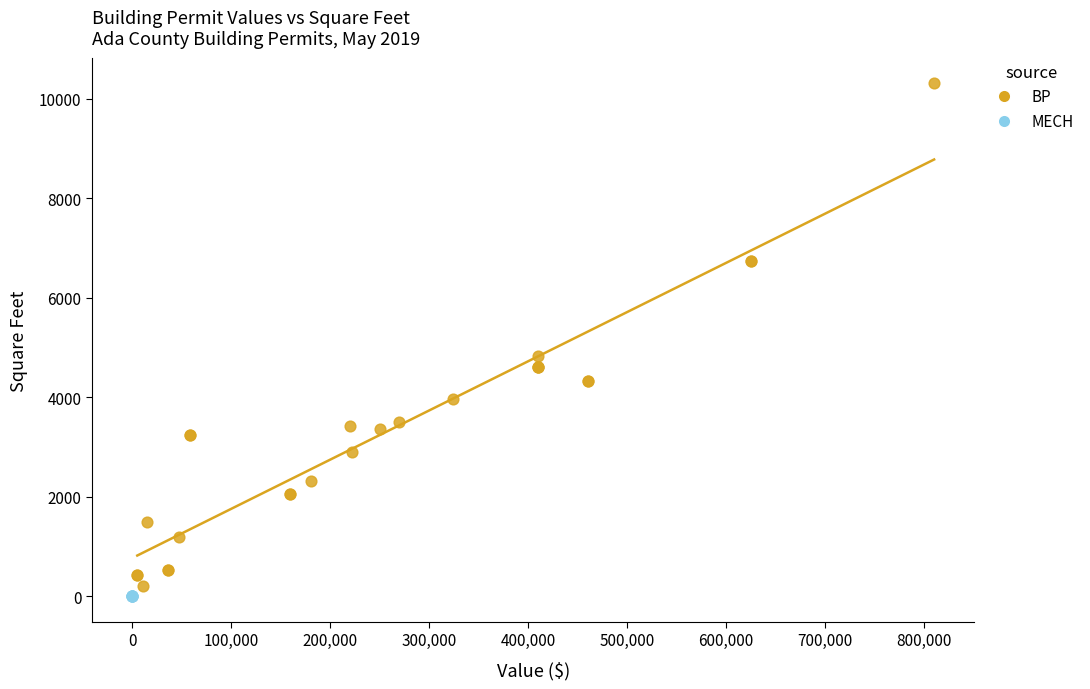

Which series contains the highest Y value?

BP